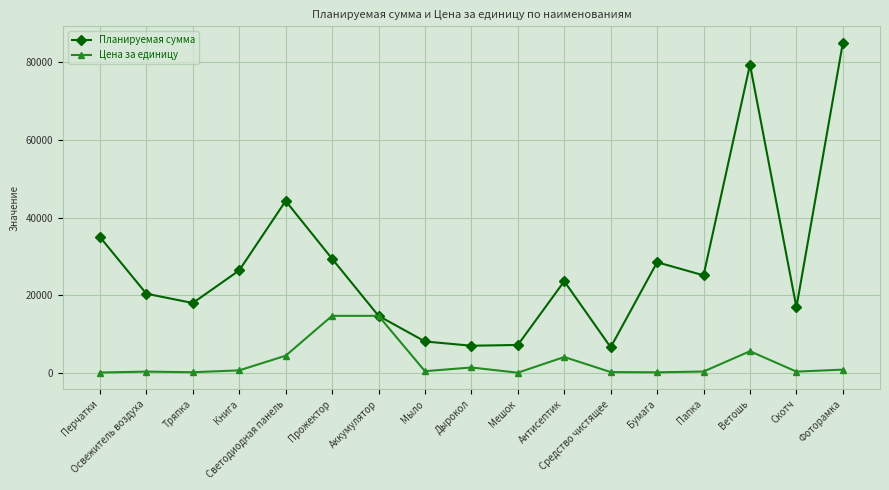

What position from the right is Освежитель воздуха?

16